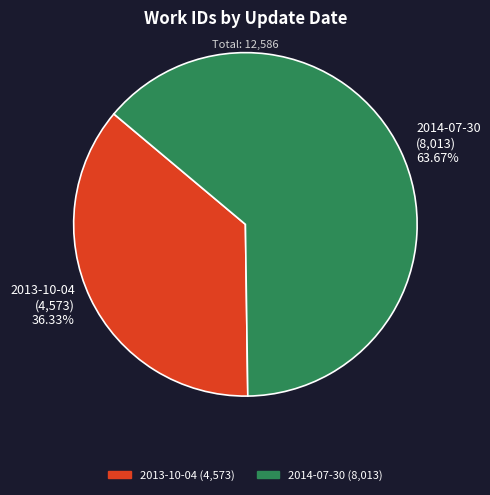

Is the sum of 2013-10-04 and 2014-07-30 greater than half?

Yes